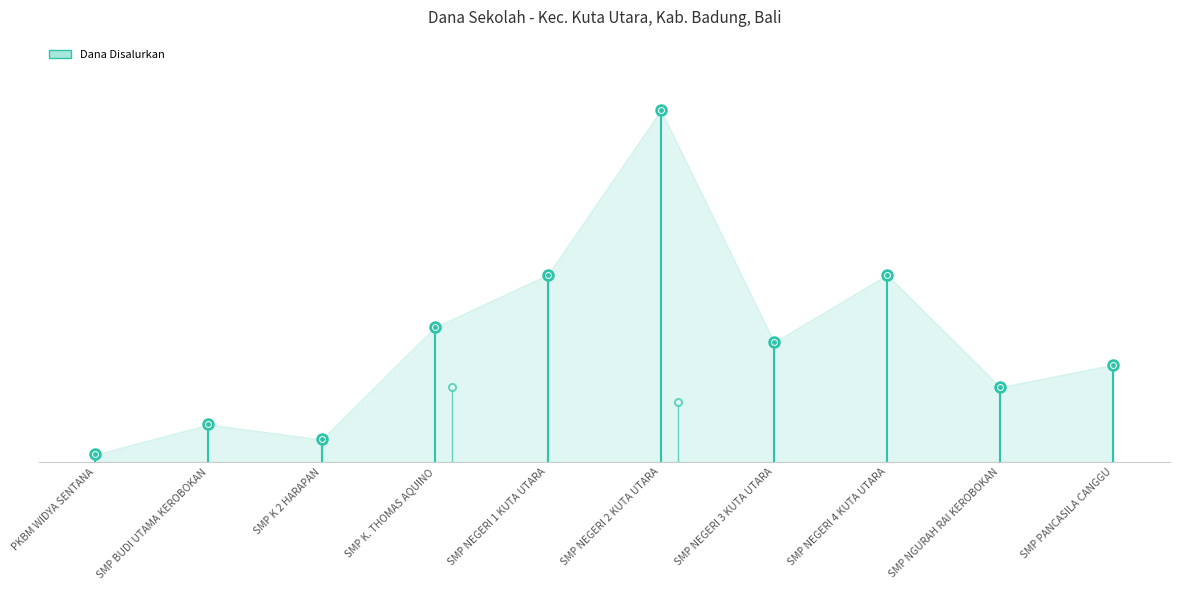

Which series changed the most between PKBM WIDYA SENTANA and SMP PANCASILA CANGGU?

Dana Disalurkan